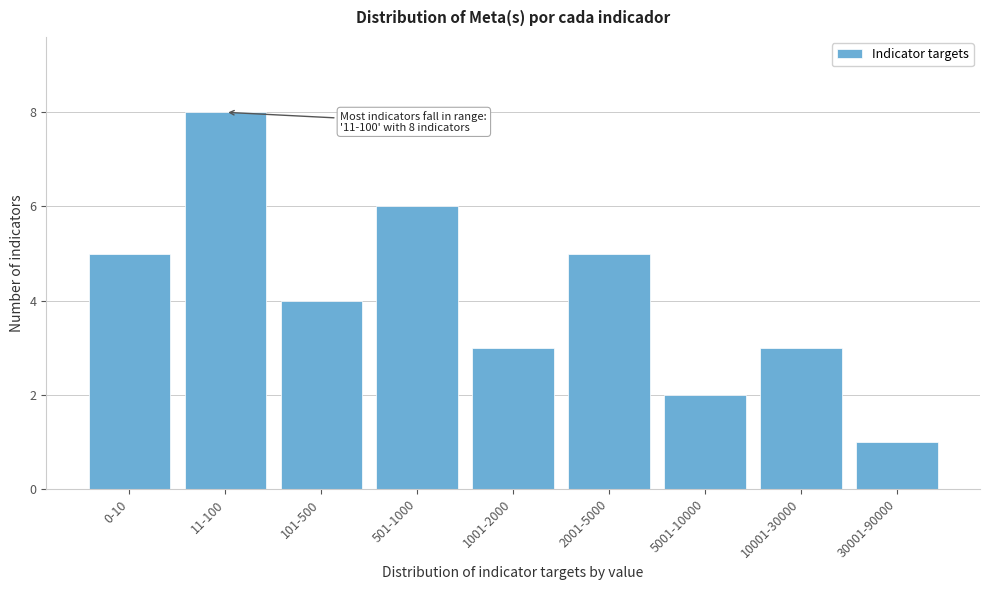

Reading right to left, transcribe all the data shown in this chart.

1	3	2	5	3	6	4	8	5